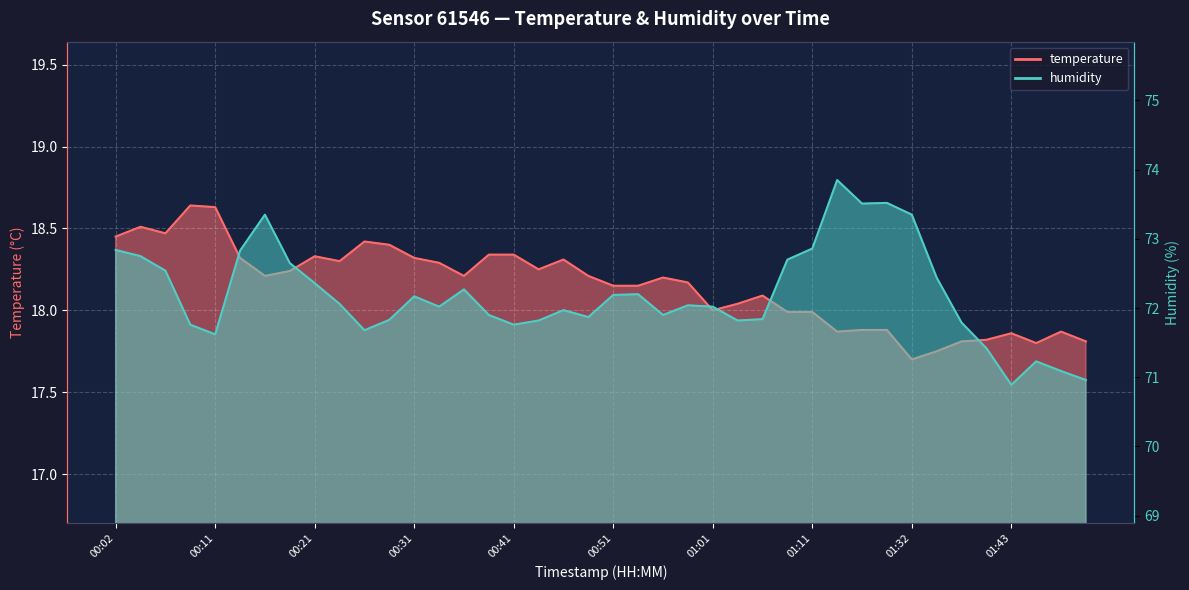

Between 00:34 and 01:09, which is larger?

00:34